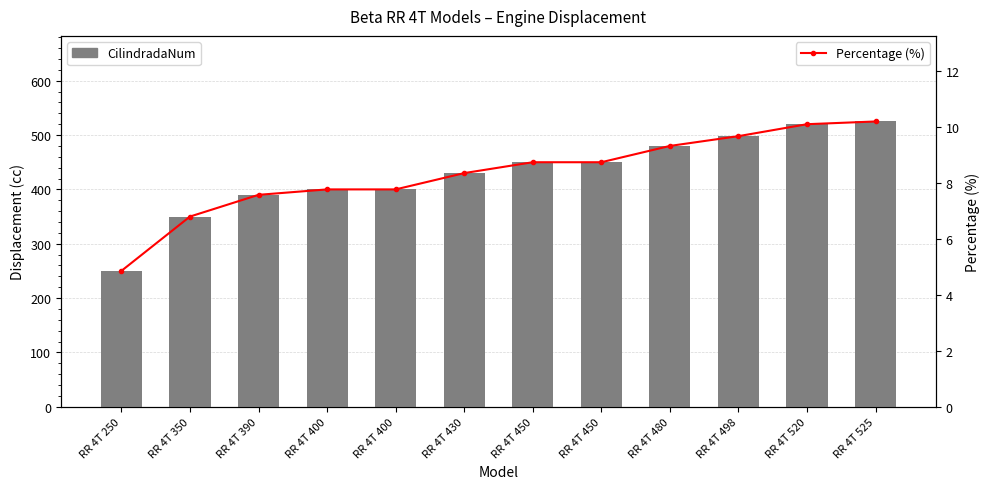

At which label does CilindradaNum first exceed 450?

RR 4T 480